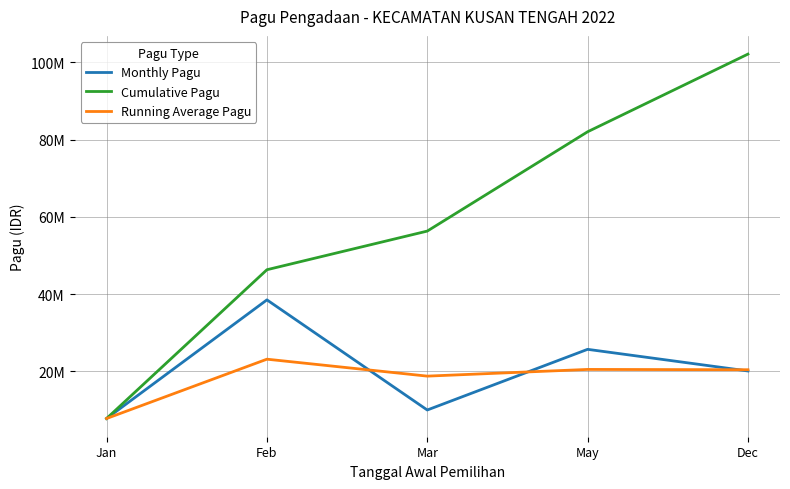

What is the sum of all Cumulative Pagu values?

294500000.0